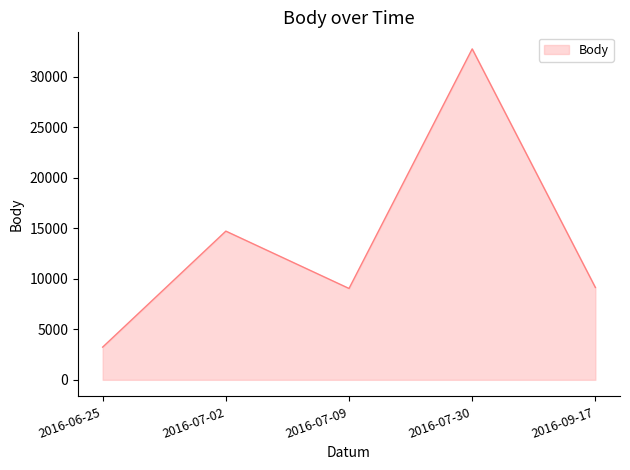

Between 2016-07-30 and 2016-06-25, which is larger?

2016-07-30